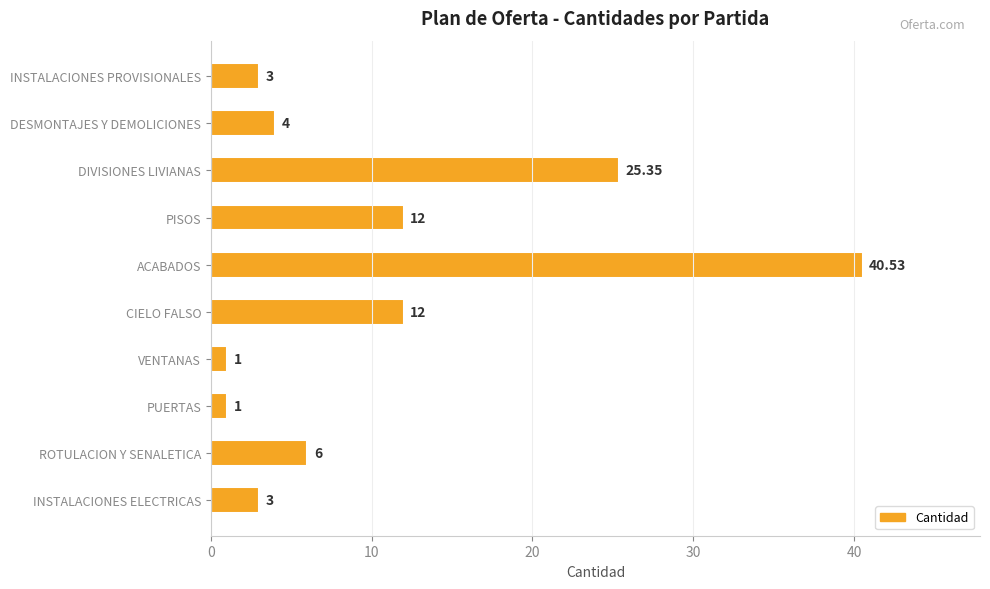

Which category has the highest value across all series?

ACABADOS